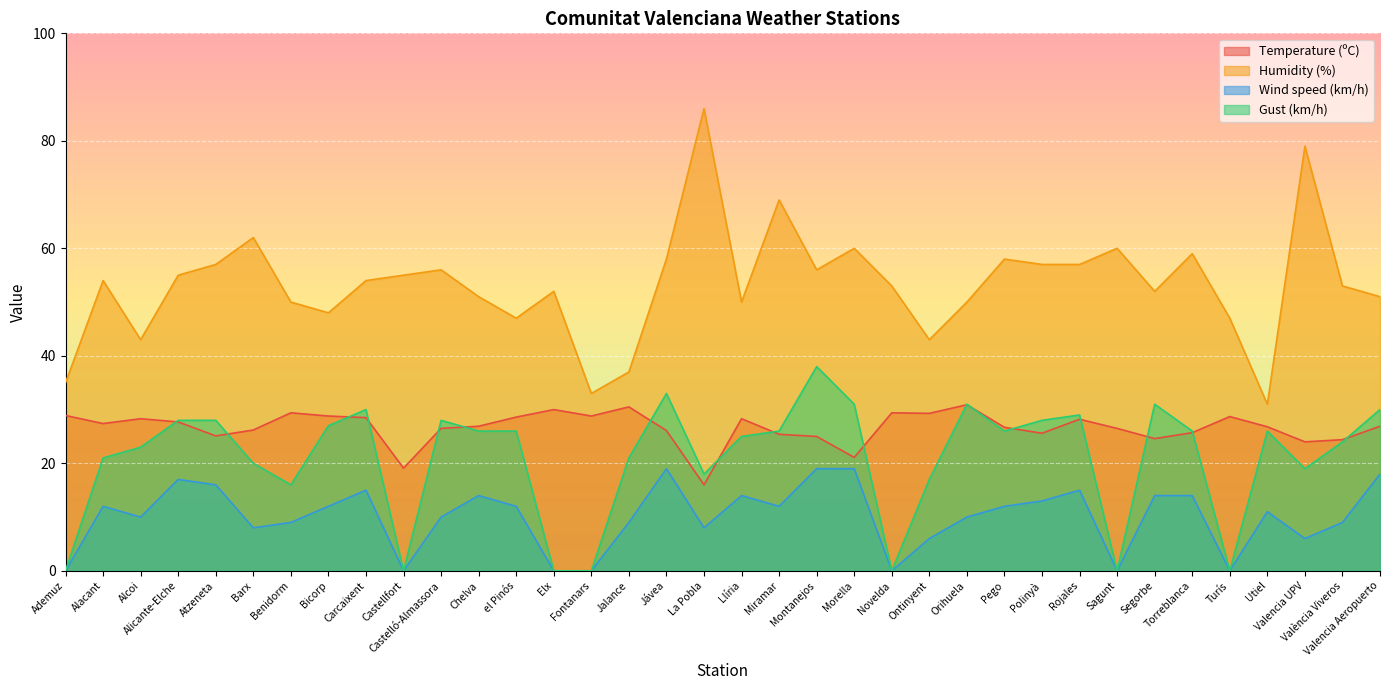

What is the label of the 7th point from the left?

Benidorm